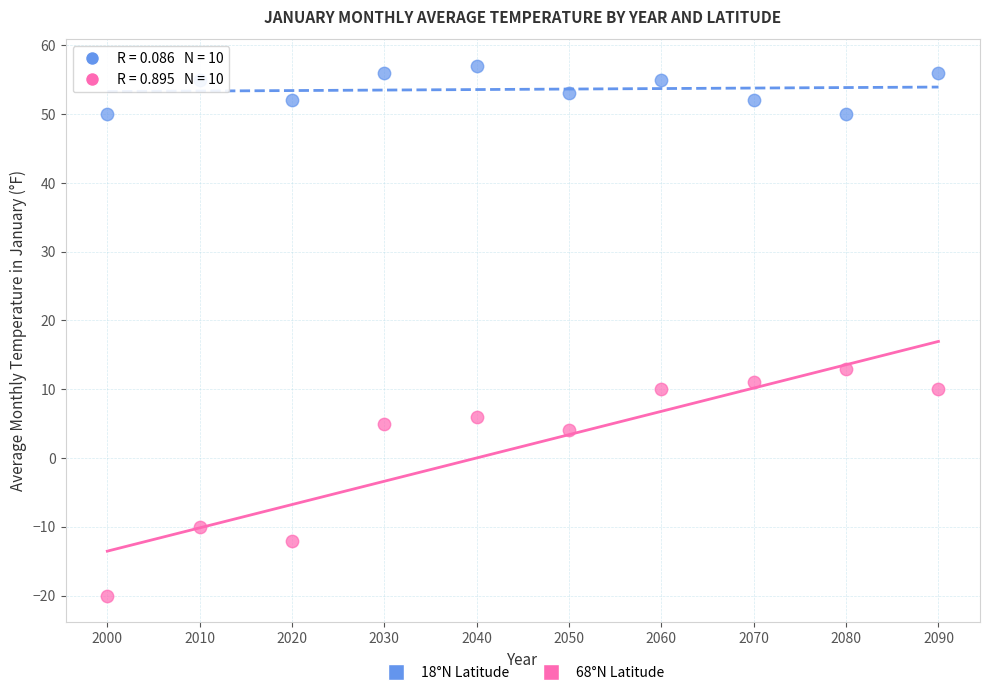

Which series contains the highest Y value?

18°N Latitude